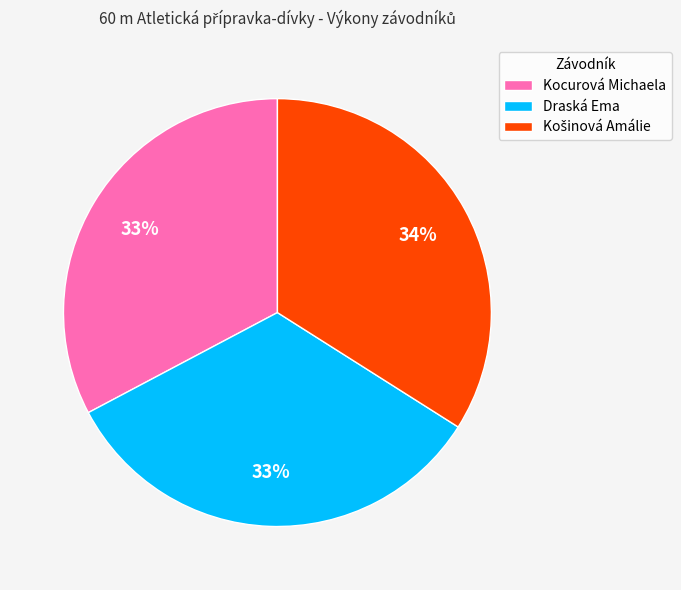

Is it true that Draská Ema is 33% of the pie?

True